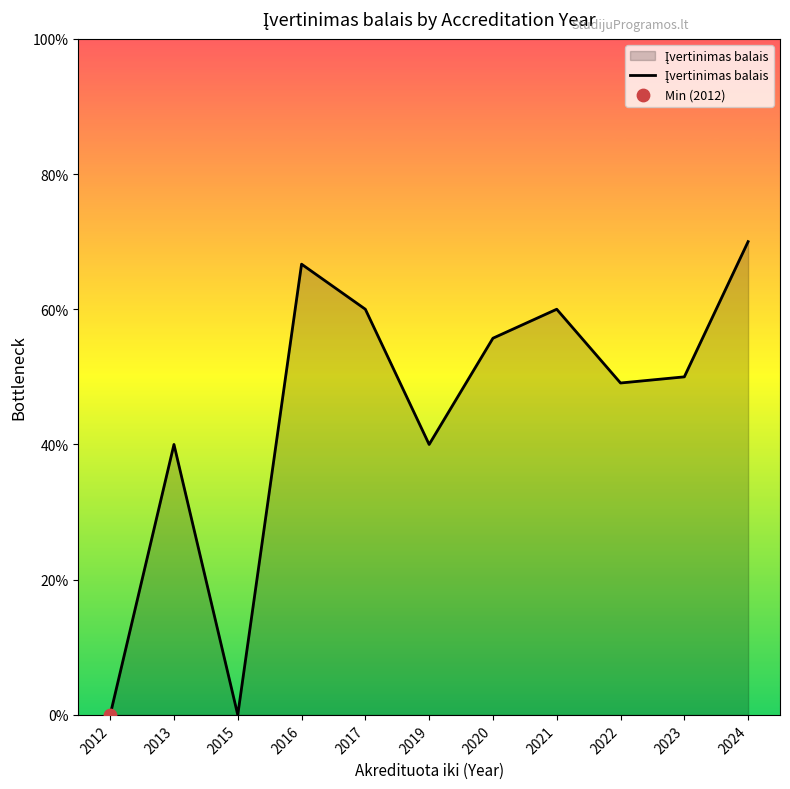

Which has a higher value, 2019 or 2015?

2019